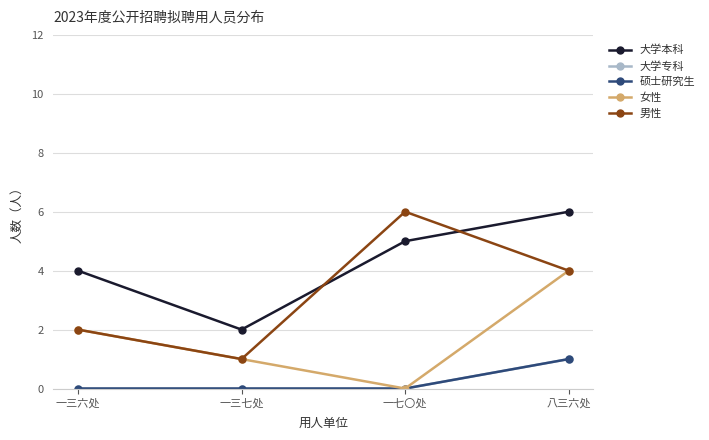

True or false: 硕士研究生 has a value of 0 at 一七〇处.

True